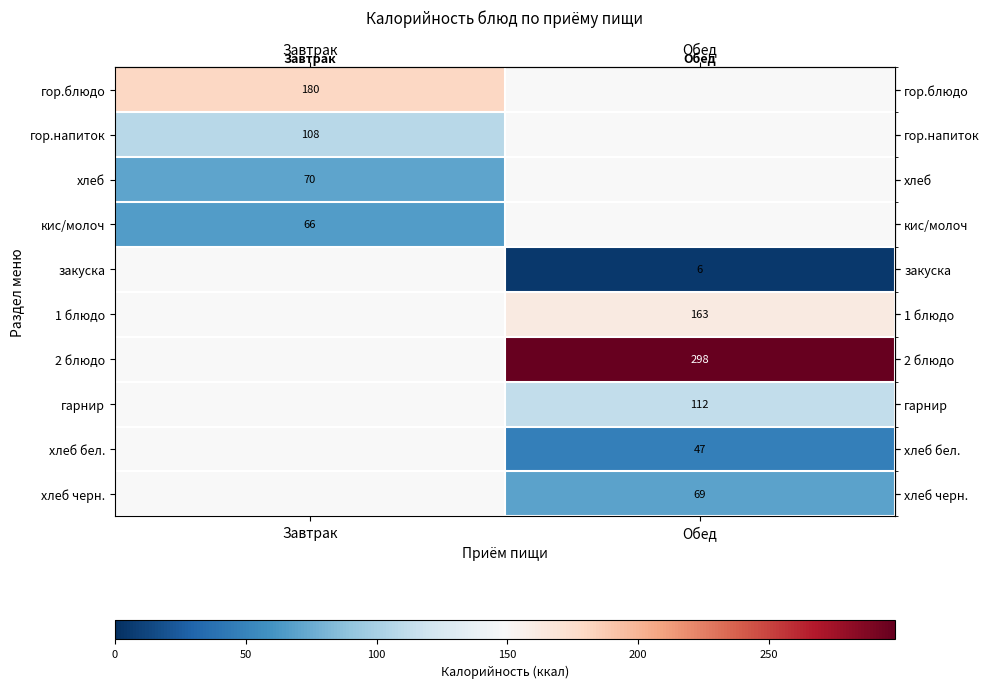

At how many categories does at least one series exceed 247?

1